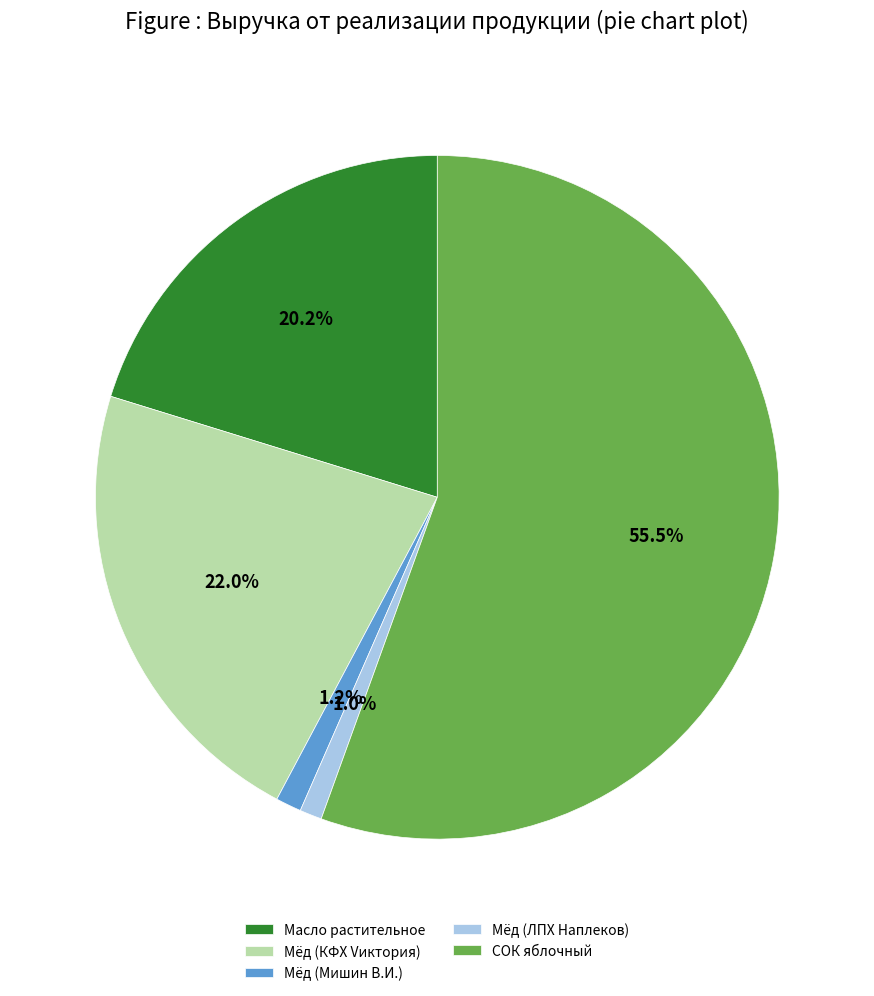

True or false: Масло растительное accounts for 20% of the total.

True